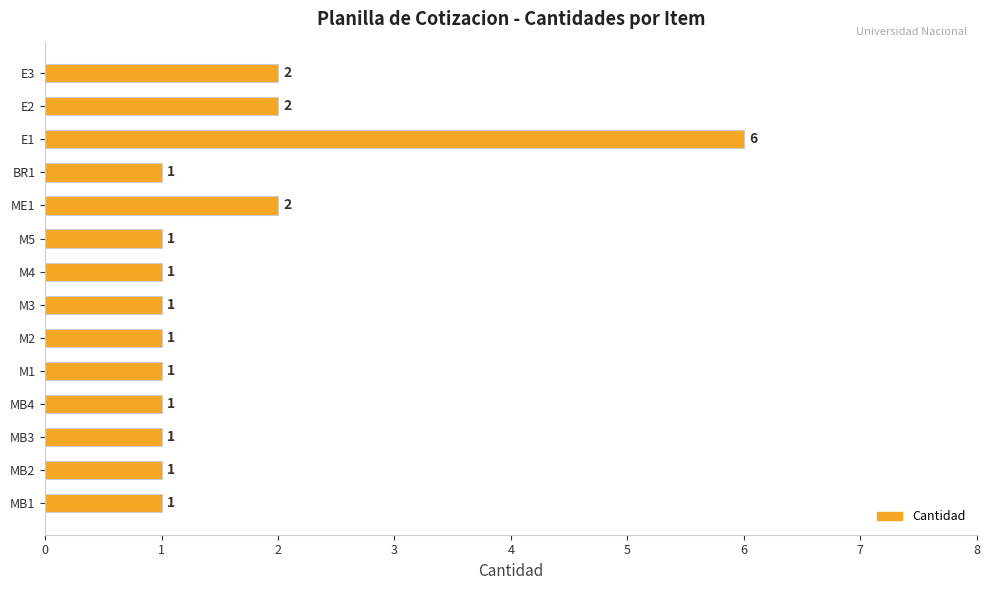

How many values are between 1 and 2?

13